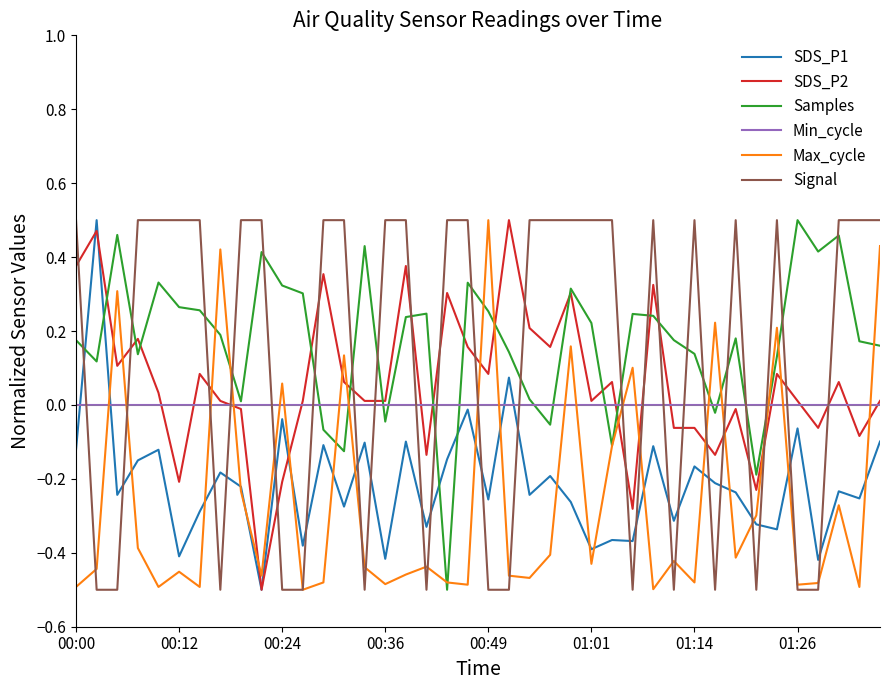

True or false: Signal and SDS_P2 intersect in this chart.

True